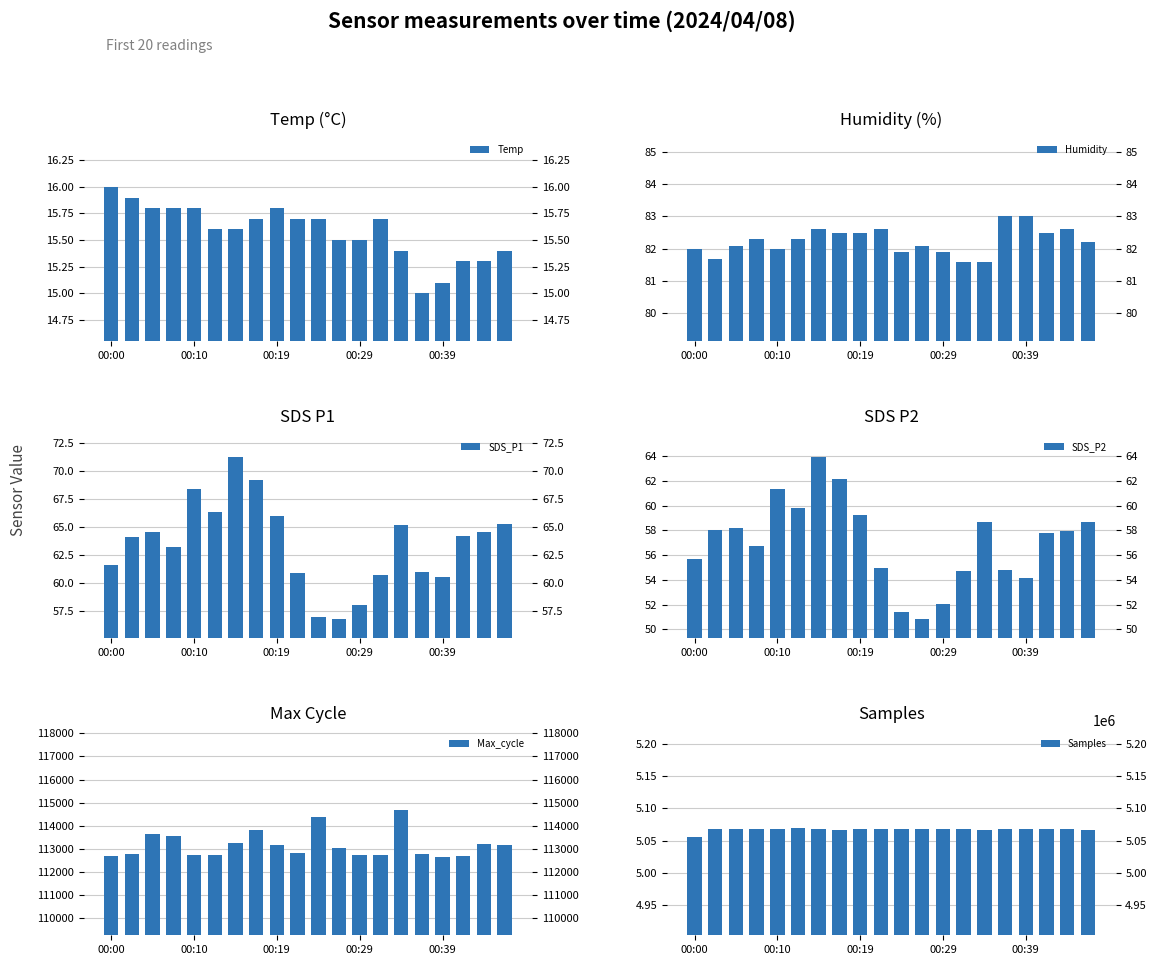

Does the chart contain any negative values?

No